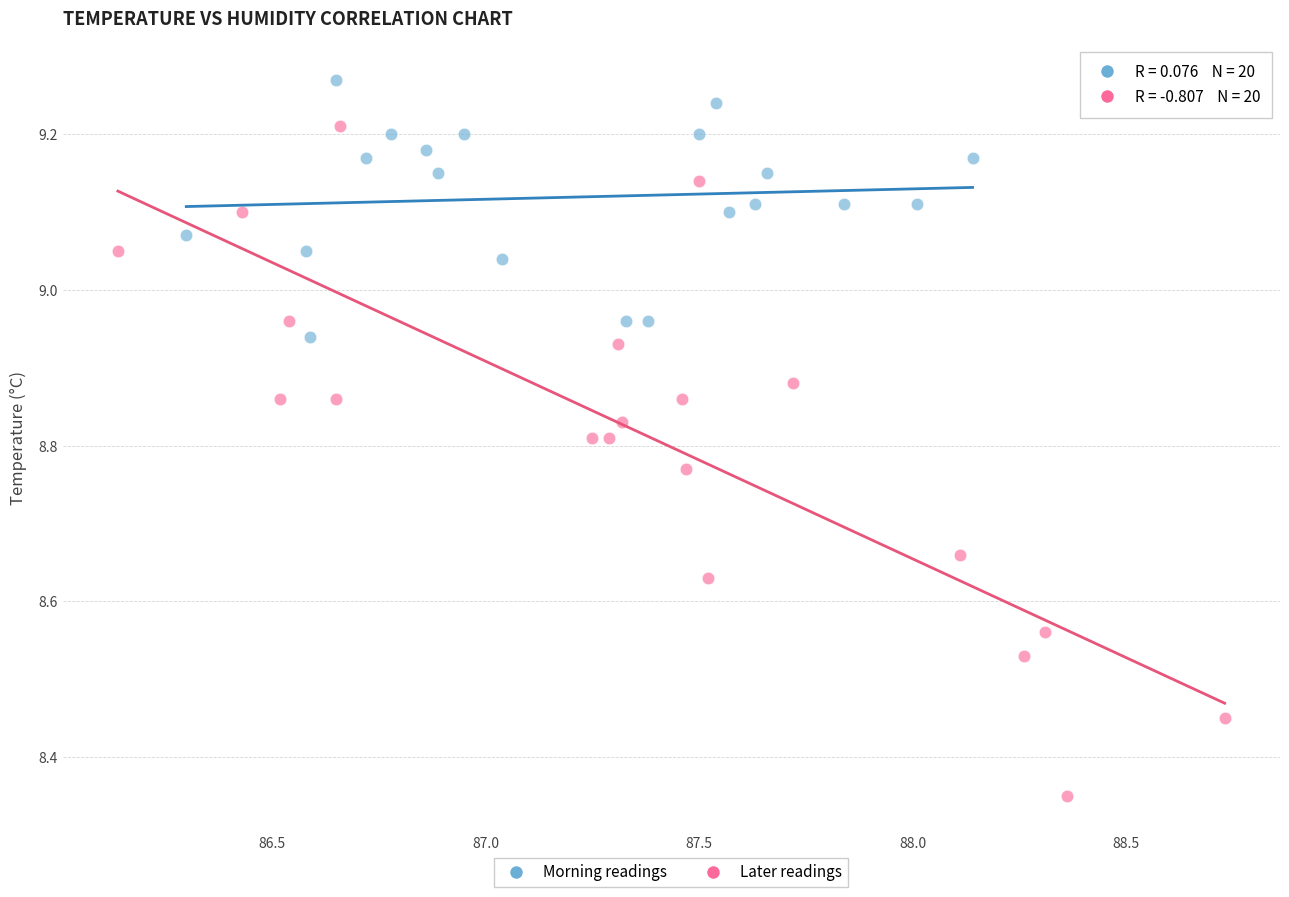

Which series has the largest Y range (max minus min)?

Later readings